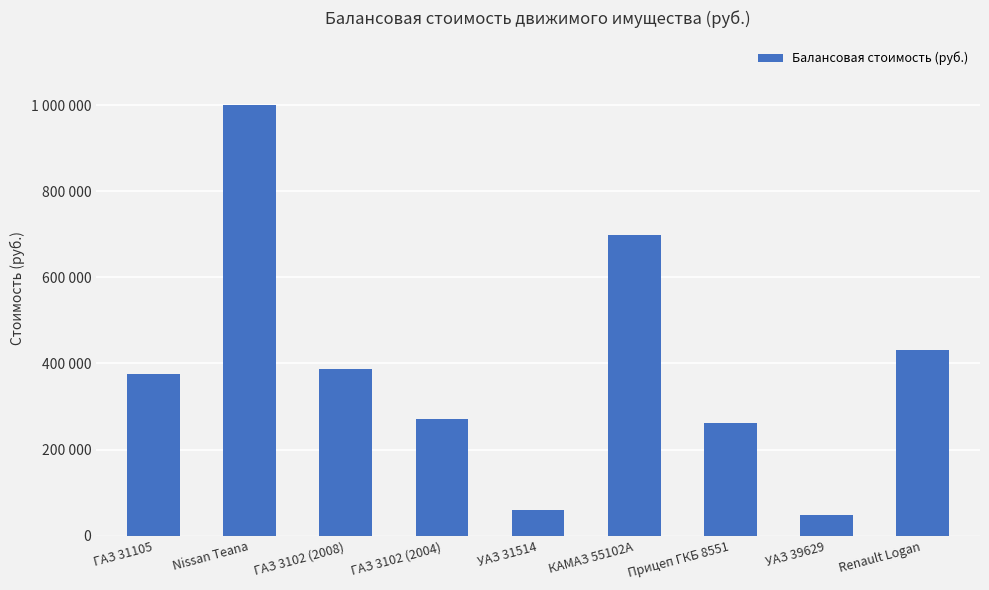

The value at ГАЗ 31105 is 149557.5. True or false?

False